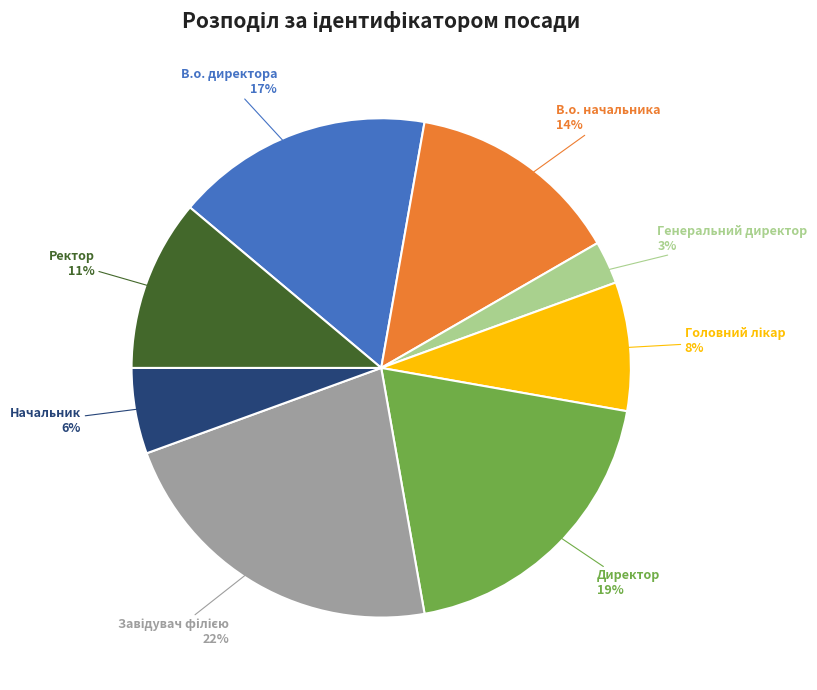

Which has a higher value, Директор or Начальник?

Директор